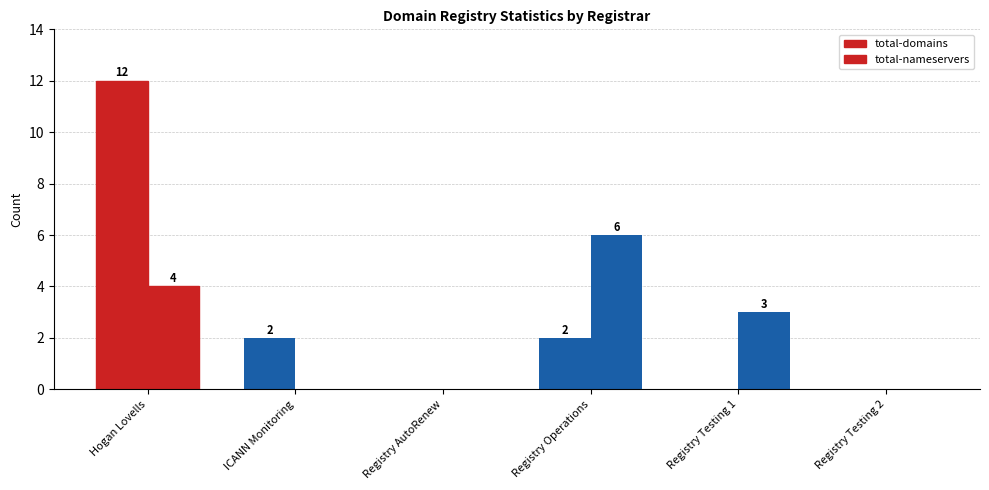

List the series in order of their overall mean, lowest first.

total-nameservers, total-domains